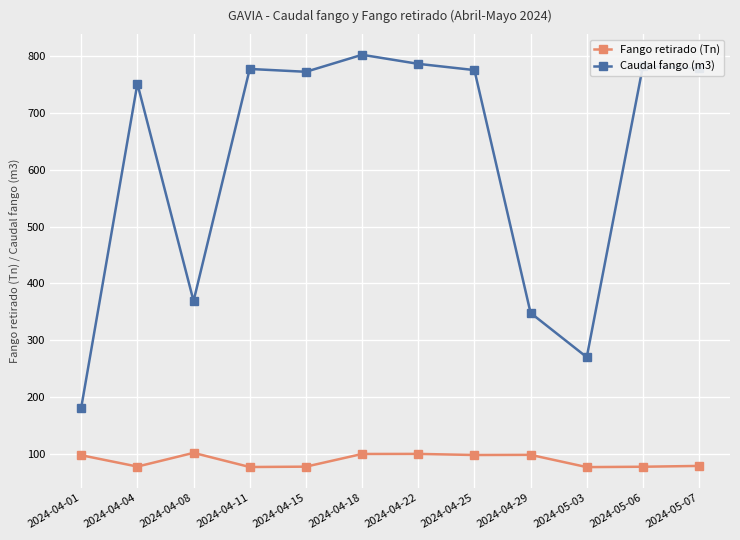

Rank the series by their average value, from highest to lowest.

Caudal fango (m3), Fango retirado (Tn)